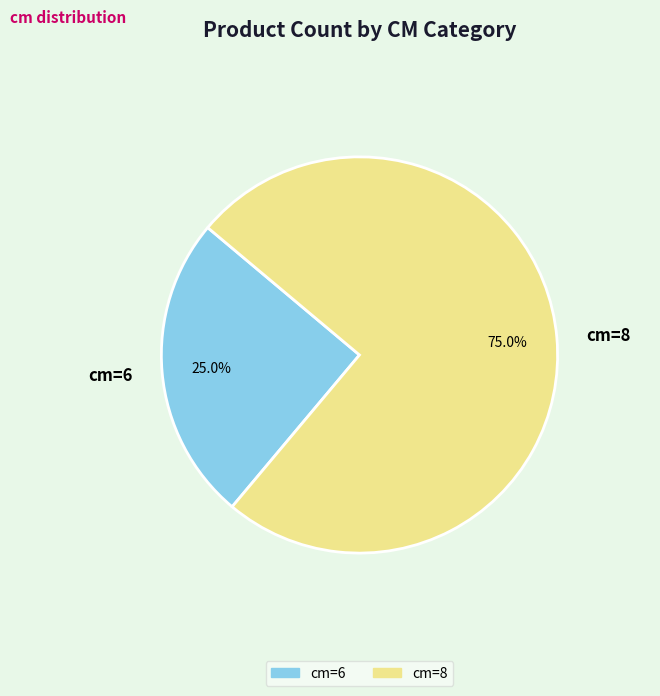

Rank the categories by value from lowest to highest.

cm=6, cm=8